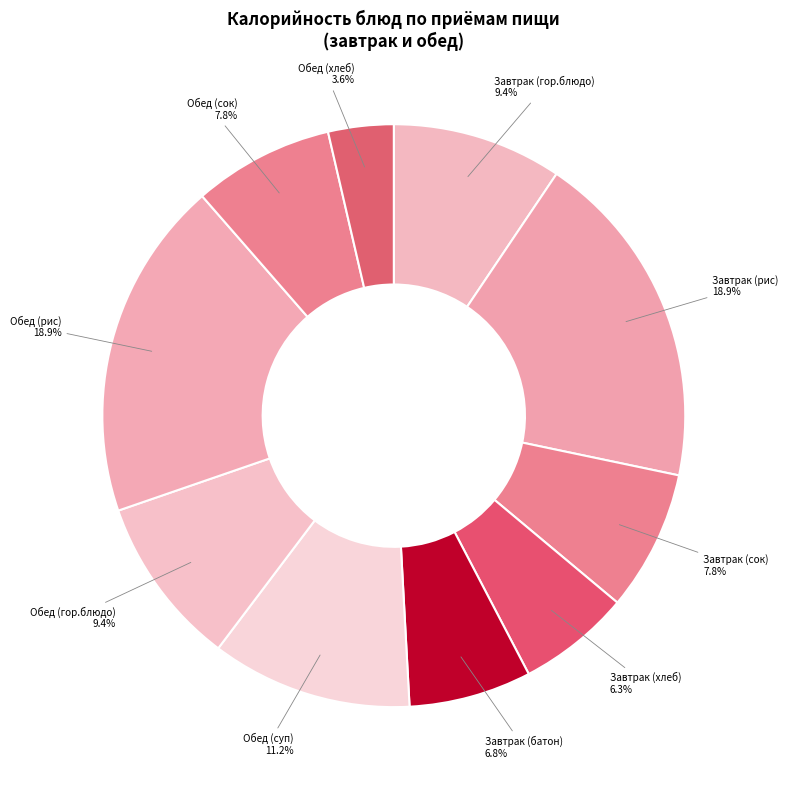

How many segments does this pie chart have?

10